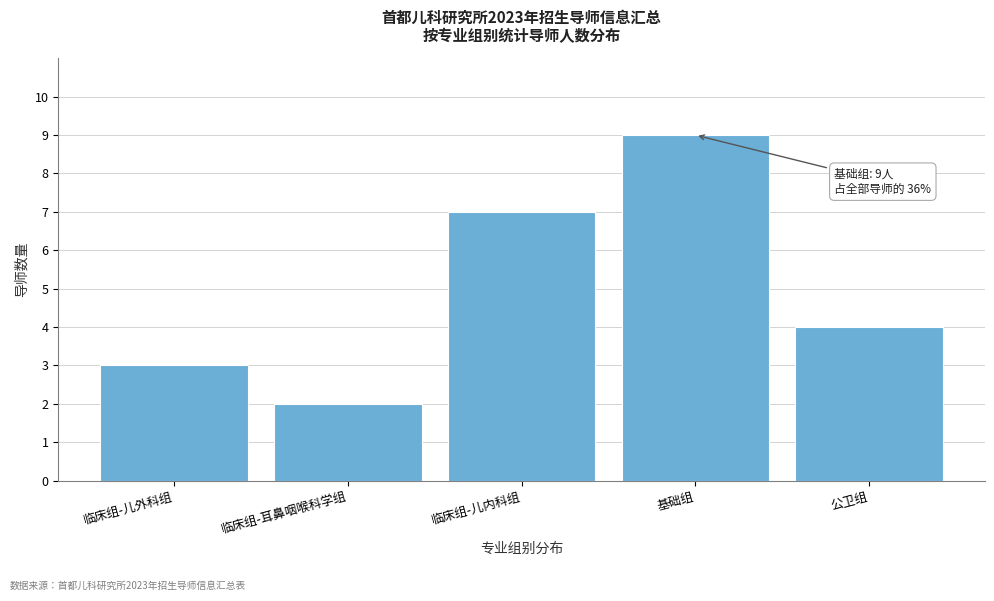

Reading left to right, what are all the values shown in this chart?

临床组-儿外科组=3	临床组-耳鼻咽喉科学组=2	临床组-儿内科组=7	基础组=9	公卫组=4